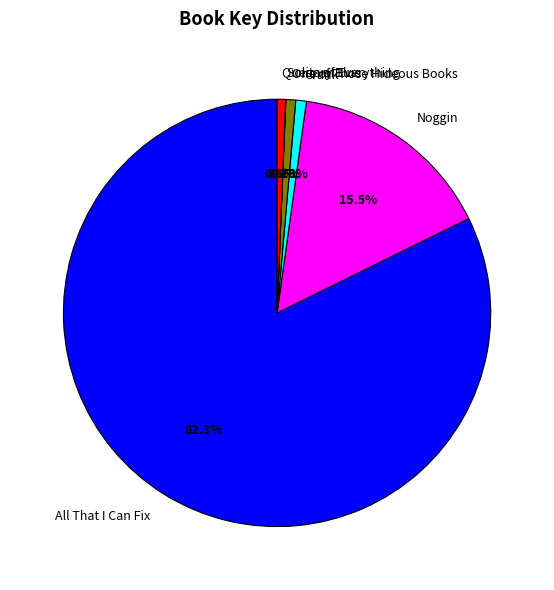

To the nearest percent, what is the average slice percentage?

17%